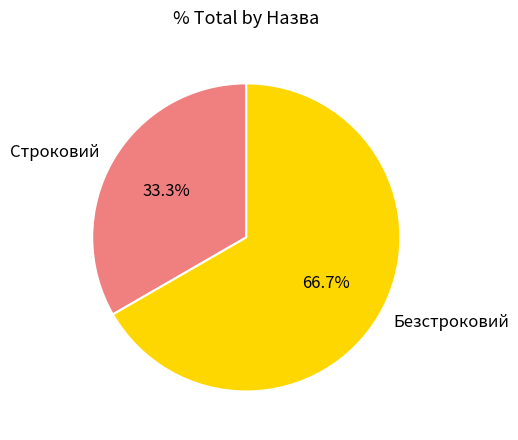

Is it true that Строковий is 43% of the pie?

False